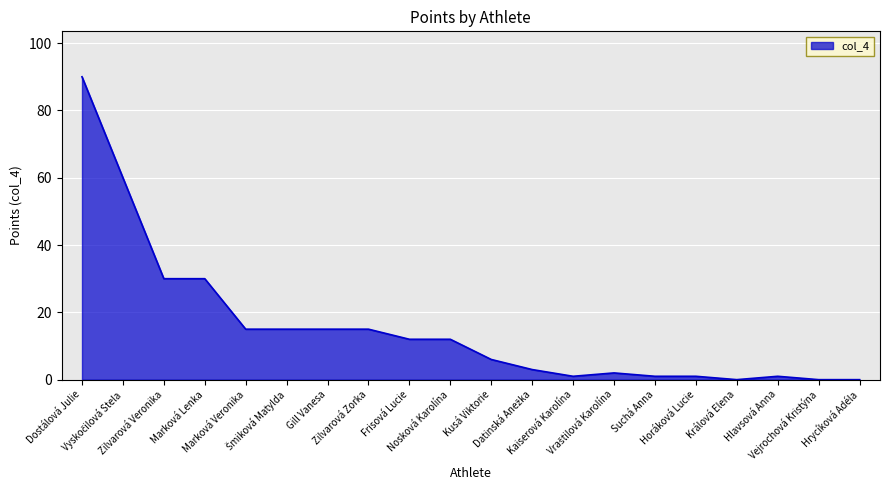

What is the difference between the maximum and minimum values?

90